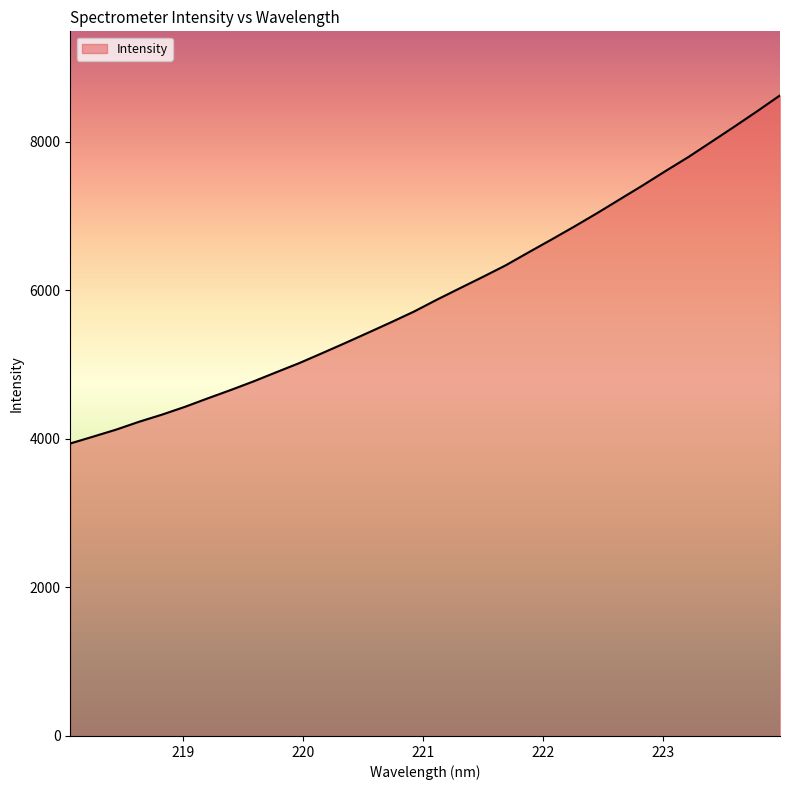

What is the difference between the maximum and minimum values?

4684.9